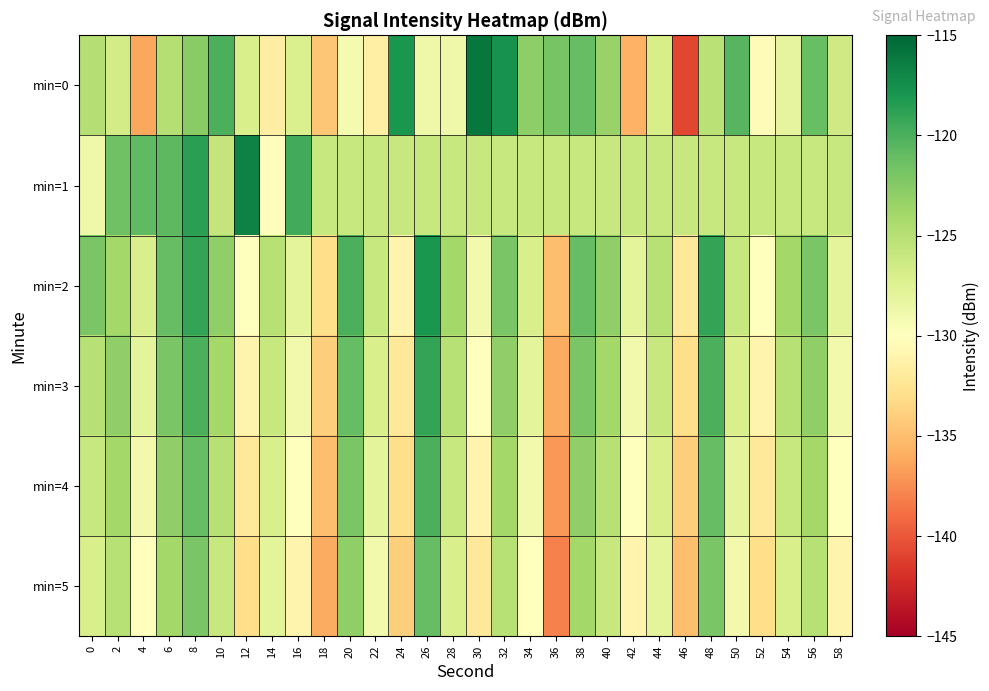

Count the number of data series in this chart.

6